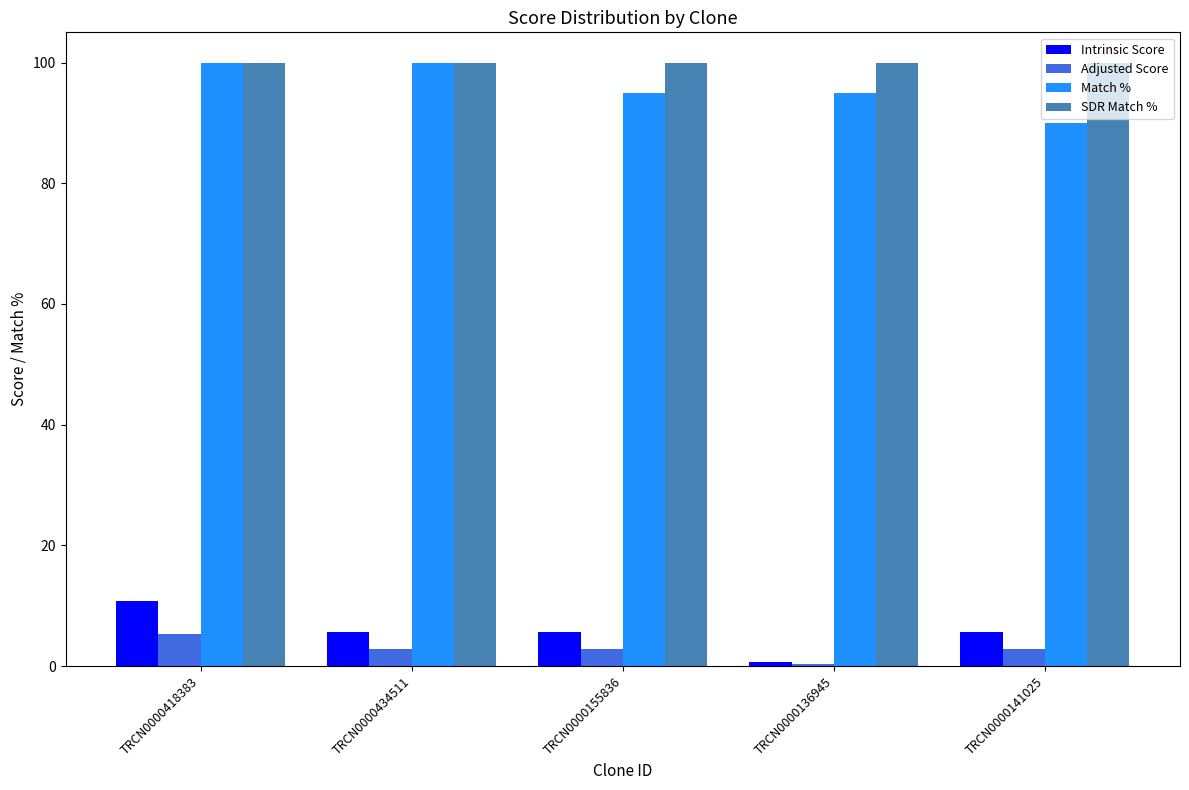

Which series has the largest total across all categories?

SDR Match %